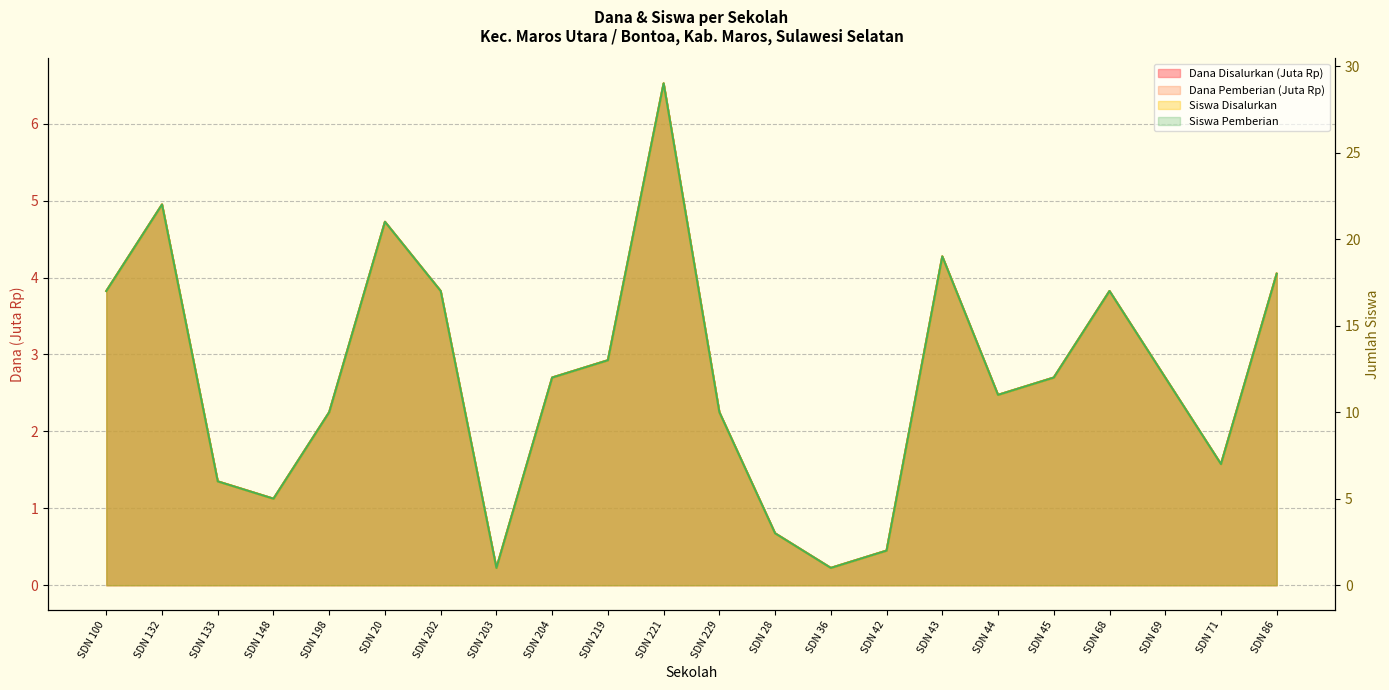

Is the value of Siswa Disalurkan at SDN 148 greater than the value of Siswa Pemberian at SDN 221?

No